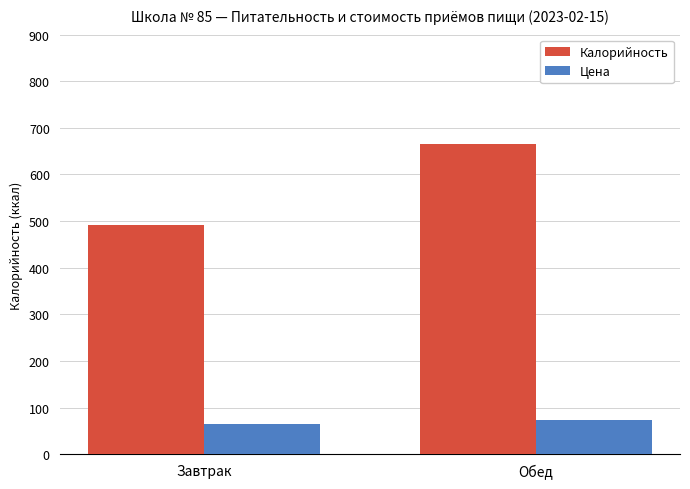

True or false: Калорийность has a value of 664.6 at Обед.

True